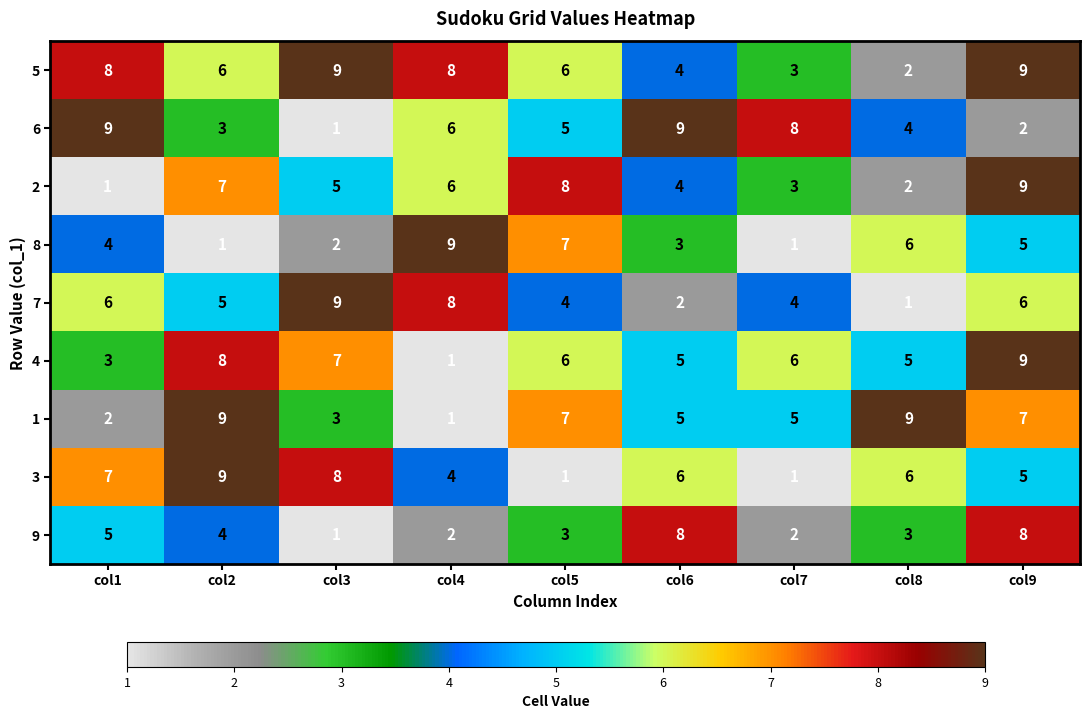

Which series has the largest total across all categories?

5